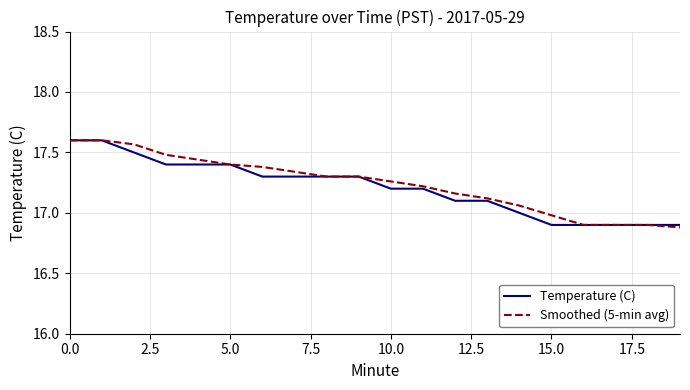

What is the minimum value shown in the chart?

16.9